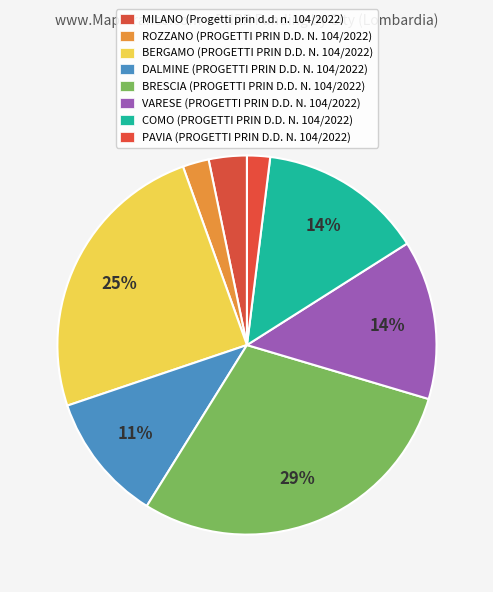

How many segments does this pie chart have?

8